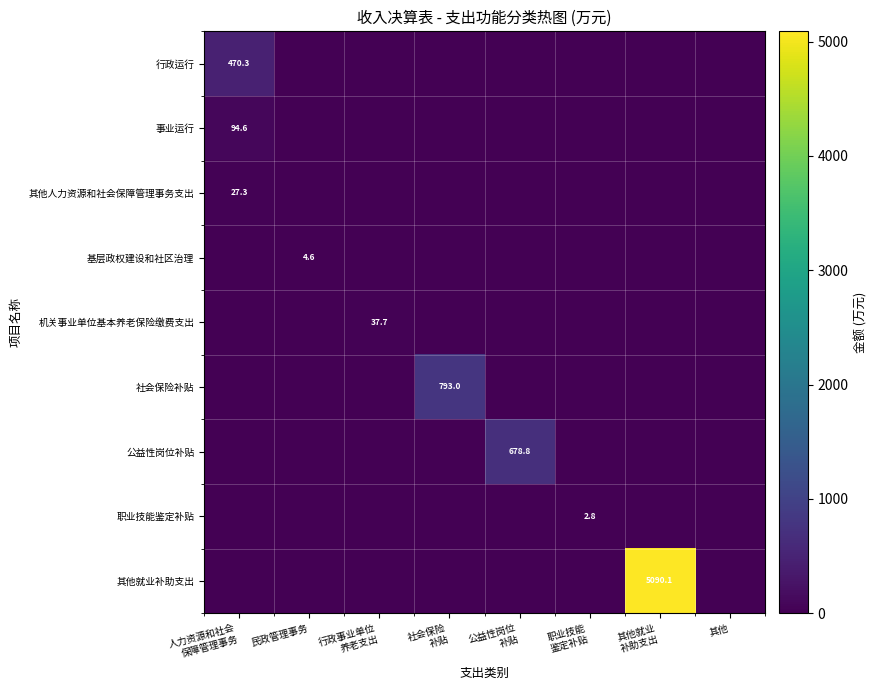

How many positive values does the 机关事业单位基本养老保险缴费支出 series have?

1